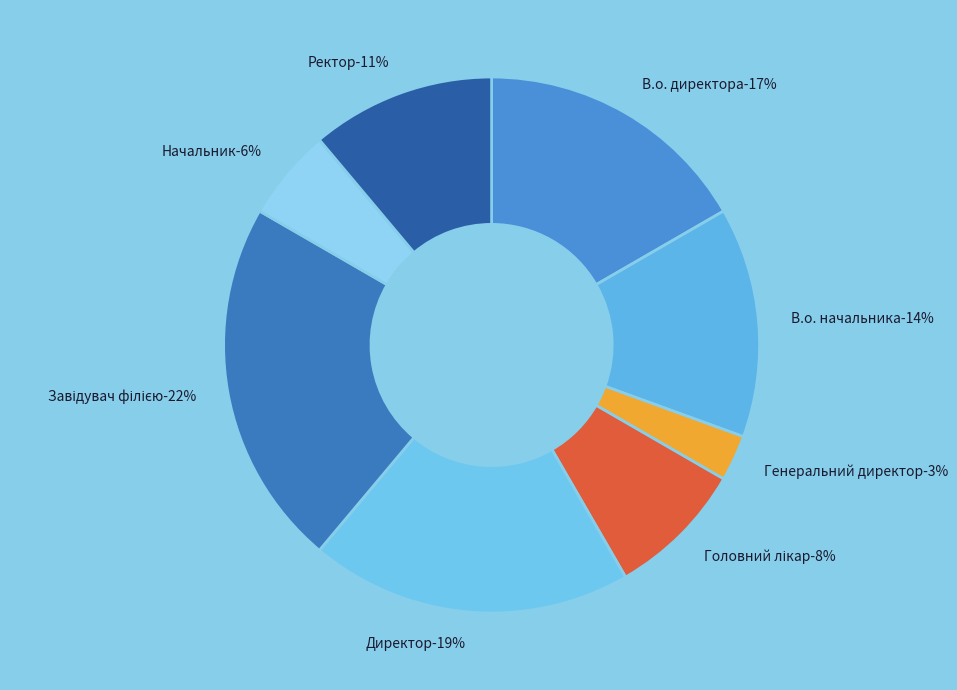

Which category has the biggest portion of the pie?

Завідувач філією